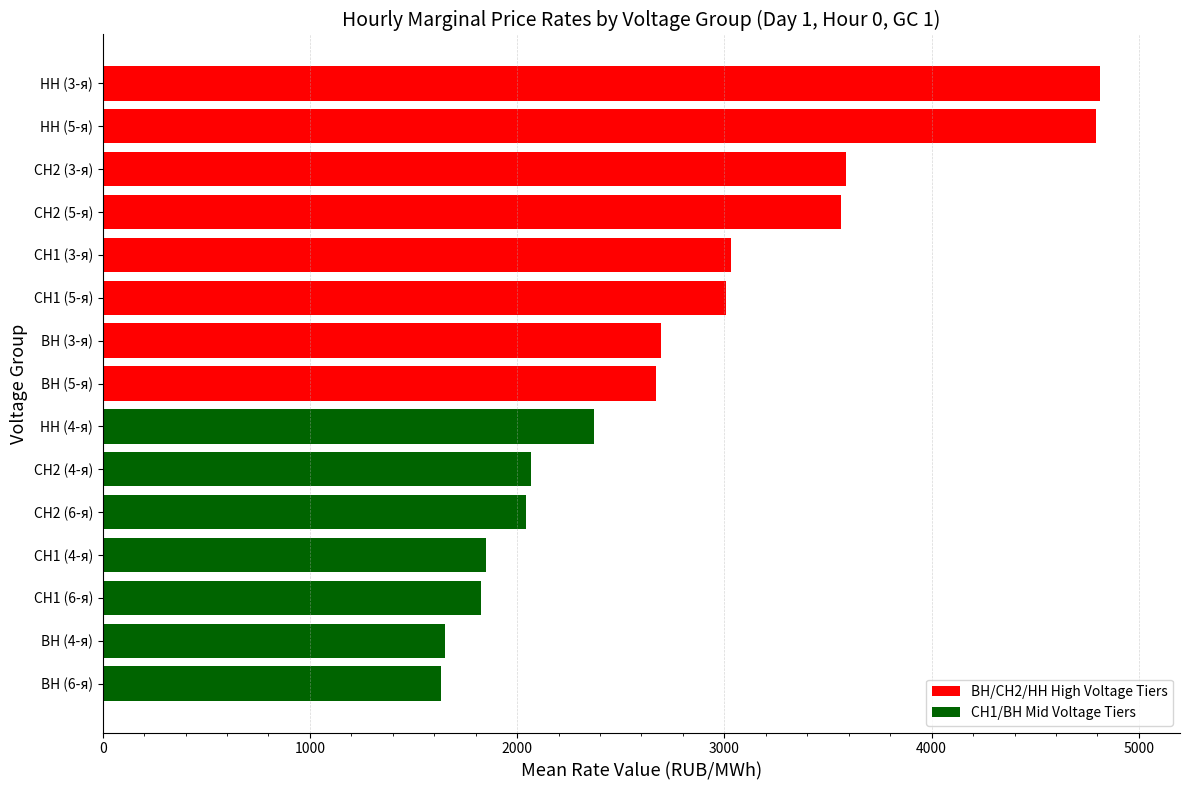

Where is the data nearest to the value 3222?

СН1 (3-я)